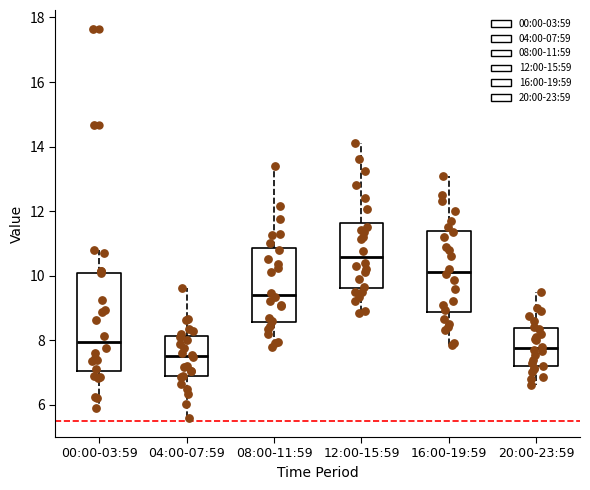

Reading left to right, read every box against the y-axis: the position of its median line, the range the box covers, and the ends of its whiskers. The values are not printed on the chart, so give them approximately, as read against the axis.

00:00-03:59: median 8.0, box 7.0 to 10.0, whiskers 6.0 to 10.8
04:00-07:59: median 7.6, box 6.8 to 8.2, whiskers 5.6 to 9.6
08:00-11:59: median 9.4, box 8.6 to 10.8, whiskers 7.8 to 13.4
12:00-15:59: median 10.6, box 9.6 to 11.6, whiskers 8.8 to 14.2
16:00-19:59: median 10.2, box 8.8 to 11.4, whiskers 7.8 to 13.2
20:00-23:59: median 7.8, box 7.2 to 8.4, whiskers 6.6 to 9.6